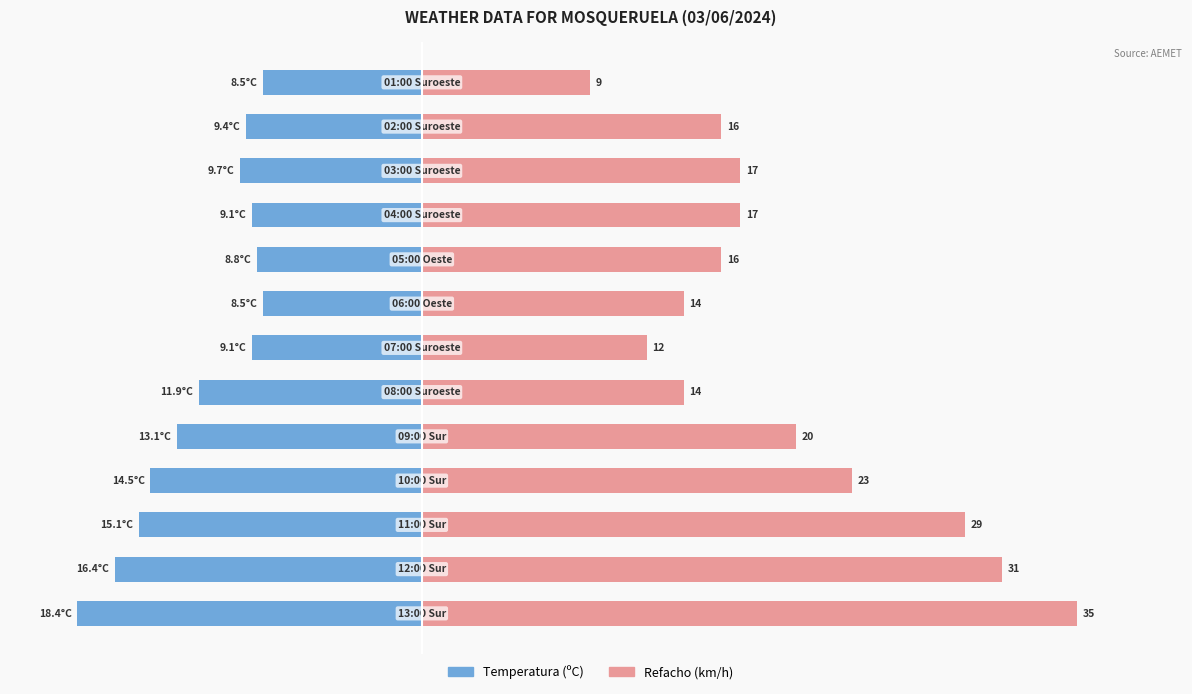

Rank the series at 12 from lowest to highest value.

Temperatura (ºC), Refacho (km/h)